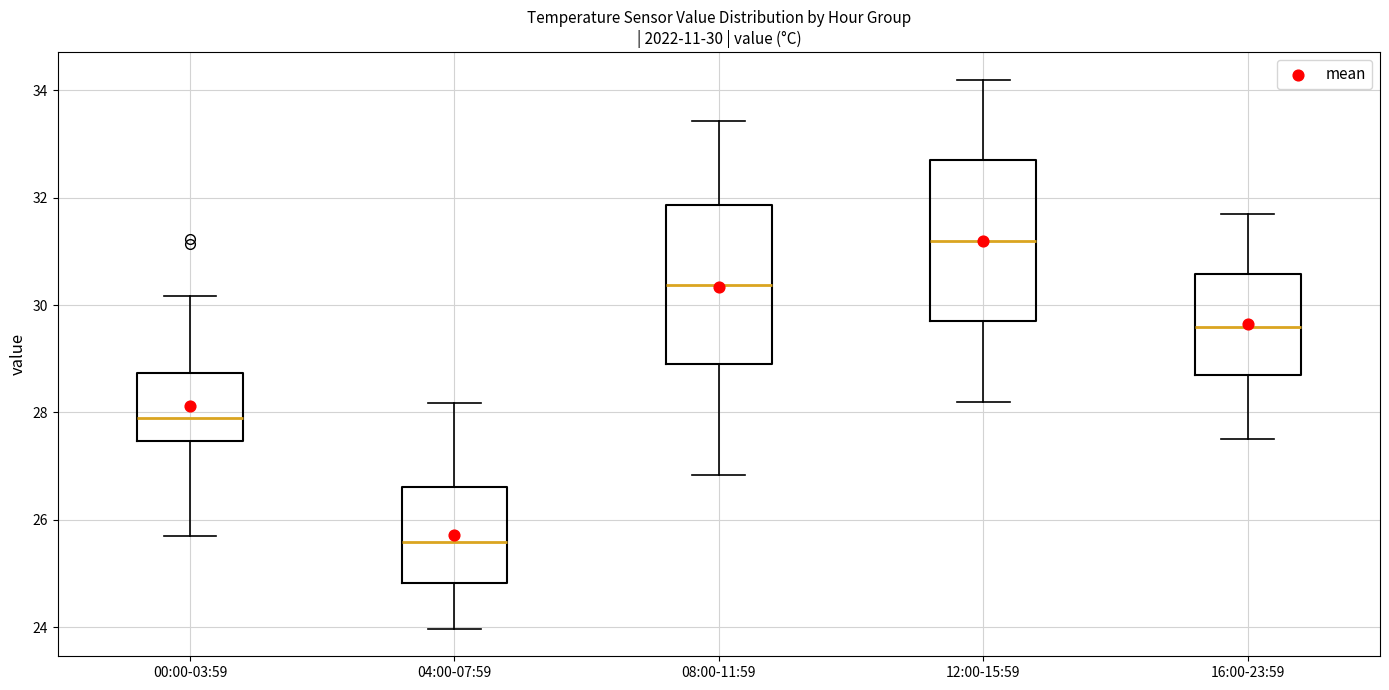

Which box has the lowest median line?

04:00-07:59